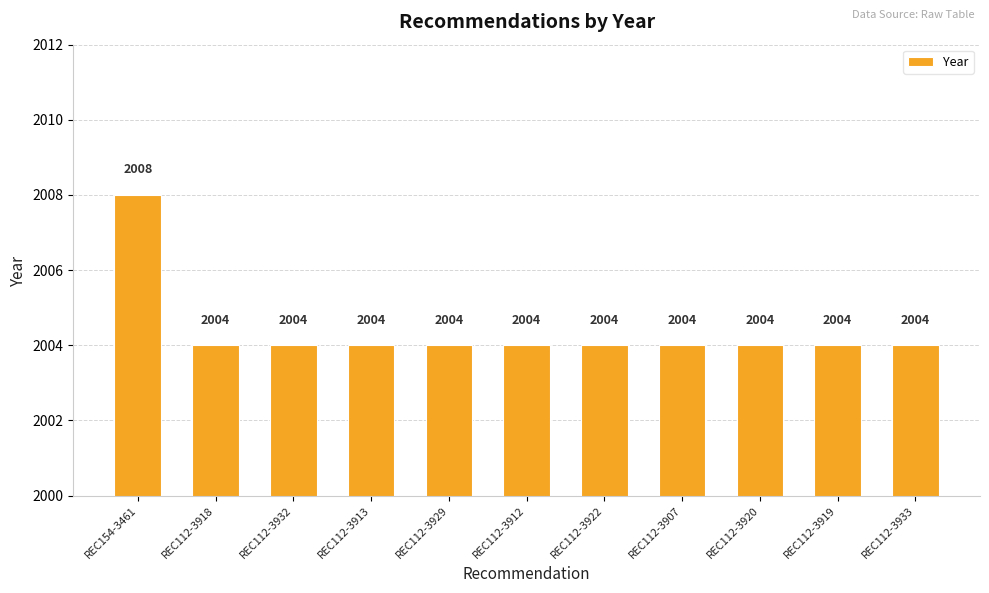

What is the difference between the maximum and second lowest values?

4